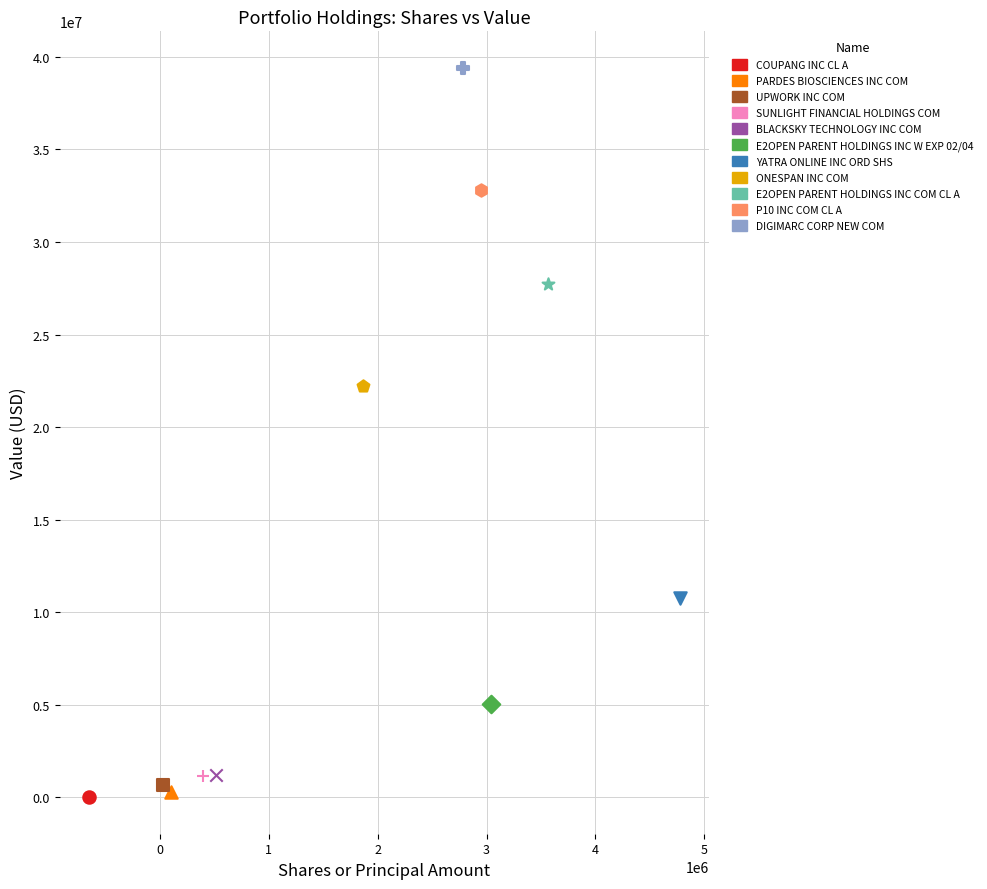

What are all the series names shown in the legend?

COUPANG INC CL A, PARDES BIOSCIENCES INC COM, UPWORK INC COM, SUNLIGHT FINANCIAL HOLDINGS COM, BLACKSKY TECHNOLOGY INC COM, E2OPEN PARENT HOLDINGS INC W EXP 02/04, YATRA ONLINE INC ORD SHS, ONESPAN INC COM, E2OPEN PARENT HOLDINGS INC COM CL A, P10 INC COM CL A, DIGIMARC CORP NEW COM